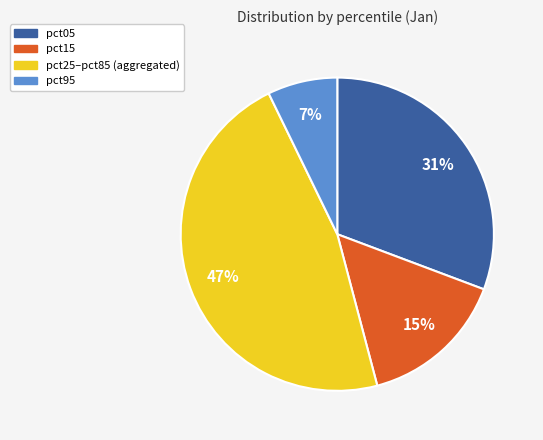

True or false: pct15 accounts for 15% of the total.

True